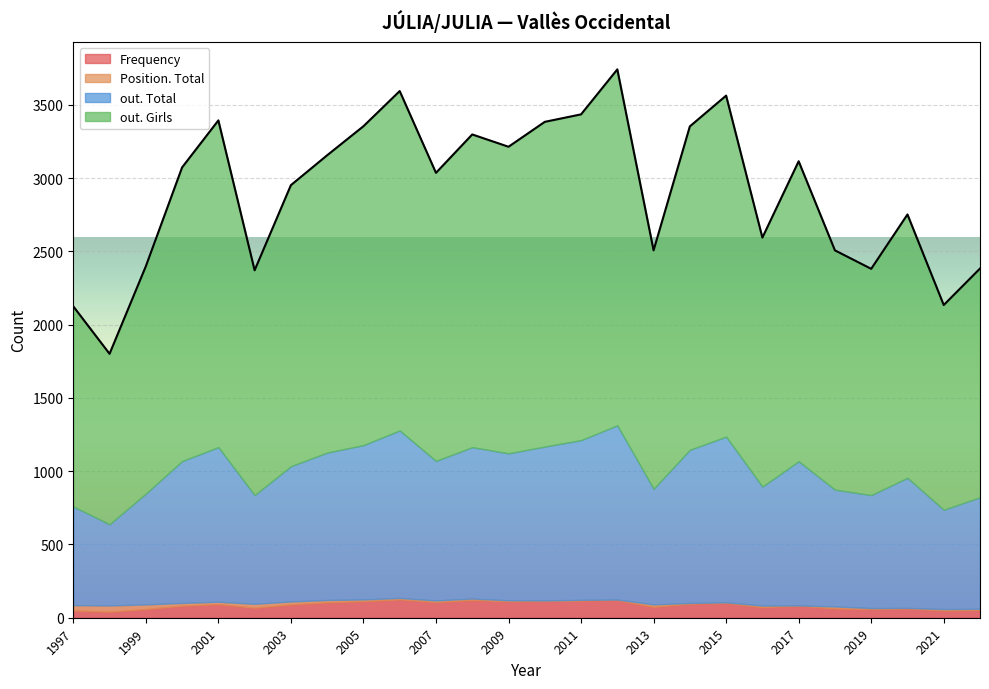

Which series has the widest spread of values?

out. Girls